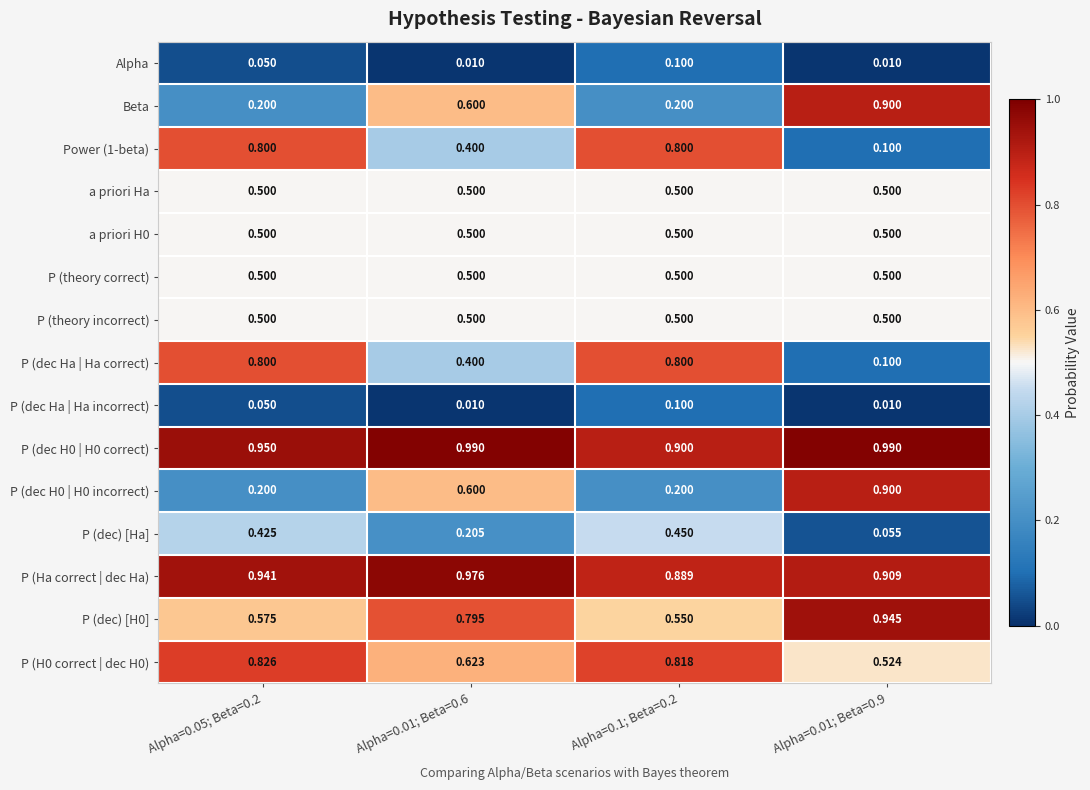

Is the value of P (dec Ha | Ha incorrect) at Alpha=0.05; Beta=0.2 greater than the value of Alpha at Alpha=0.1; Beta=0.2?

No